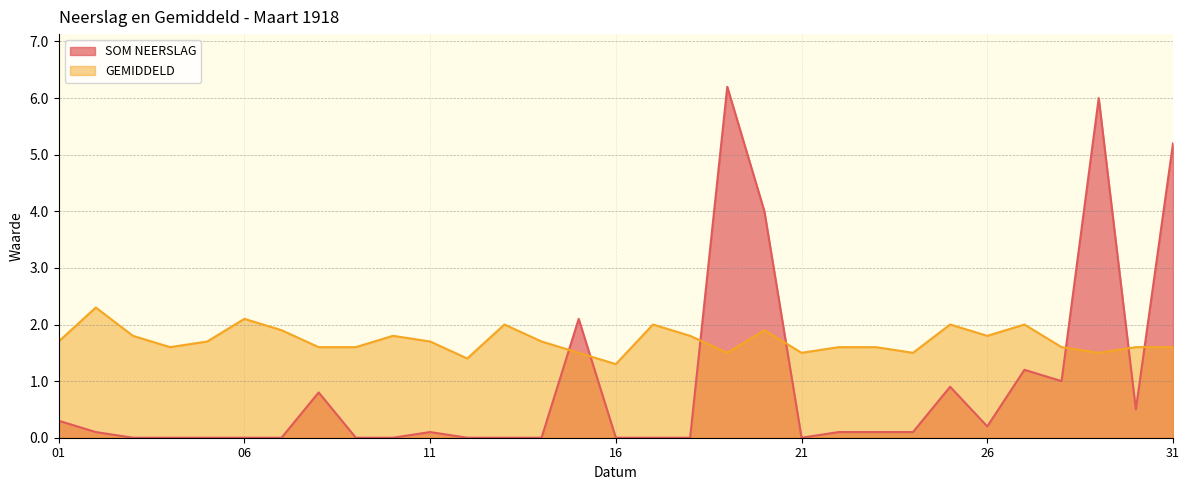

How many values in SOM NEERSLAG are above zero?

17